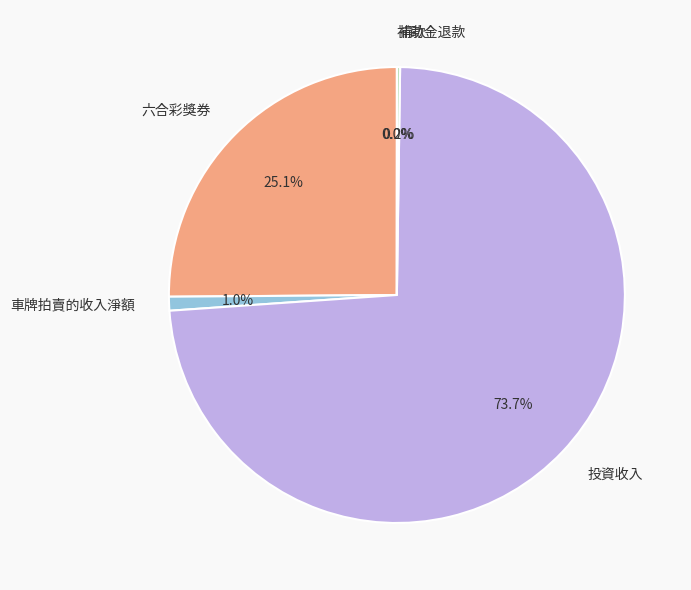

Is the sum of 六合彩獎券 and 車牌拍賣的收入淨額 greater than half?

No